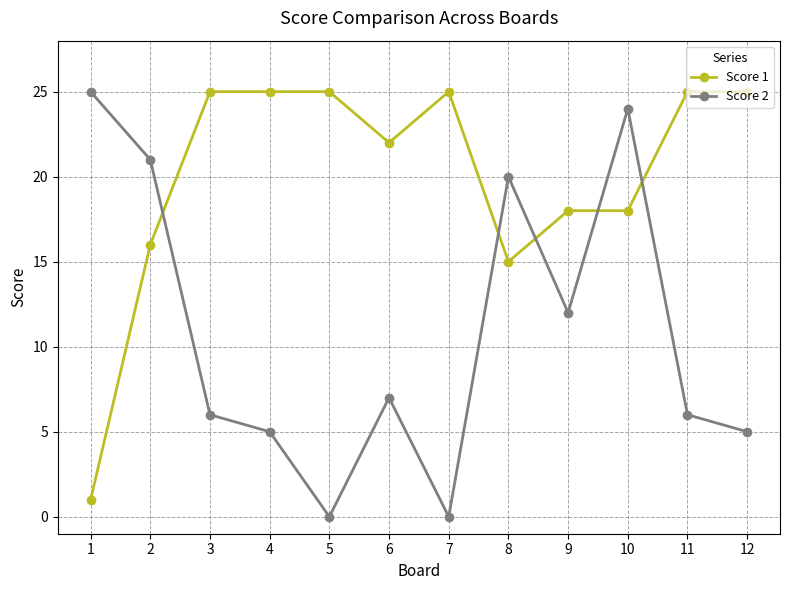

What is the difference between the second highest and minimum values in the Score 1 series?

24